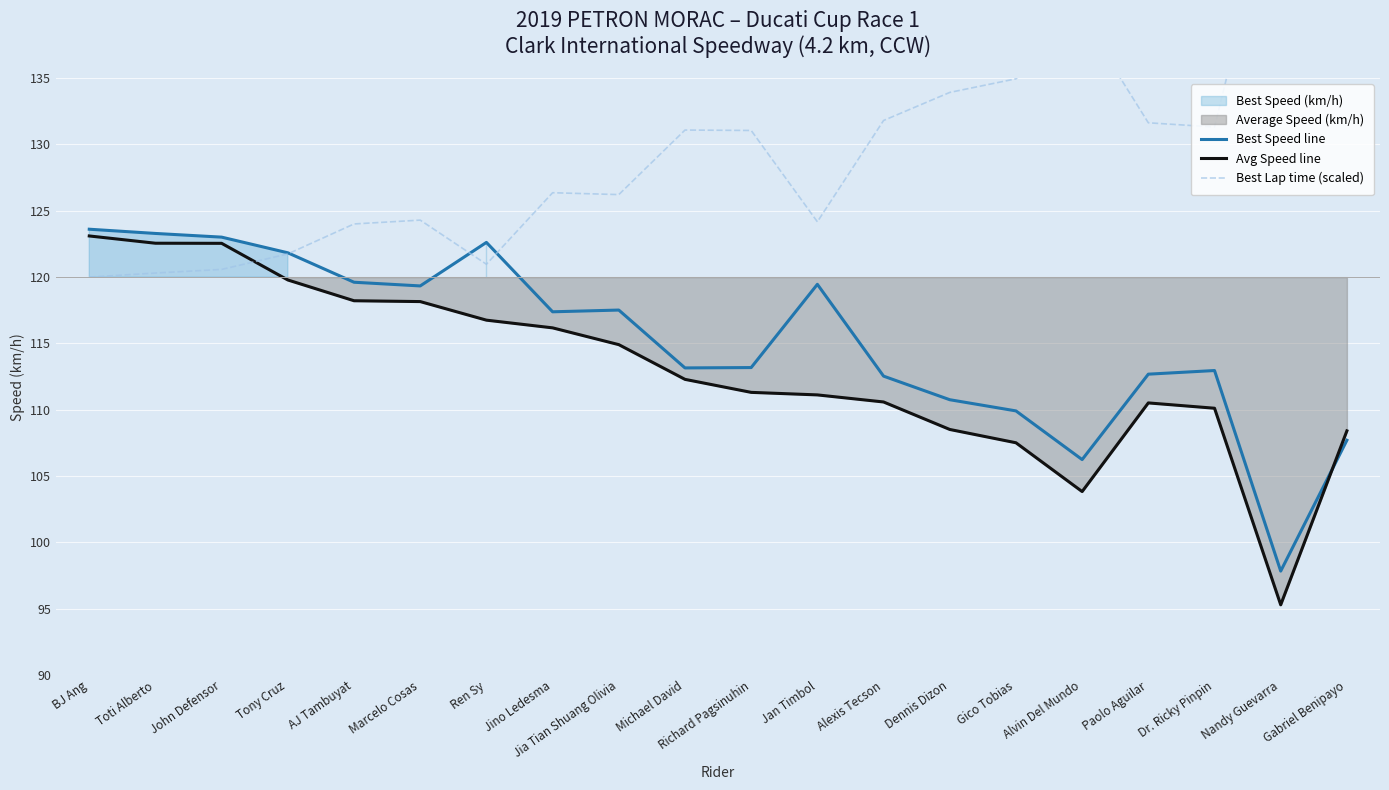

Where is the first local maximum for Best Speed line?

Ren Sy